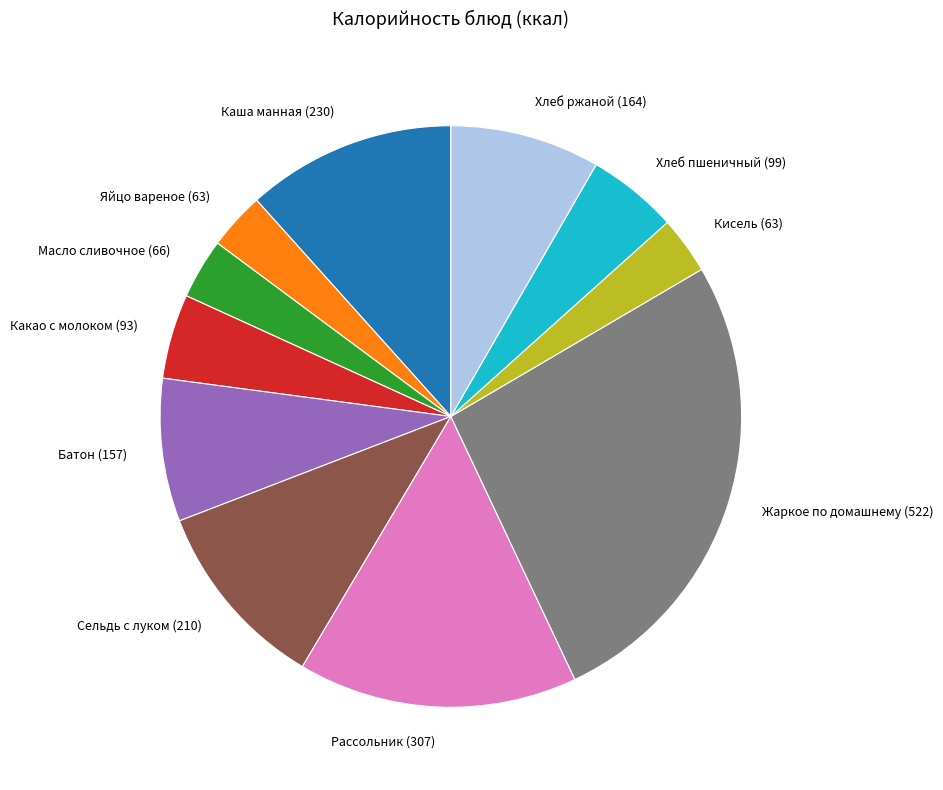

Combined, do Сельдь с луком and Яйцо вареное account for over 50%?

No